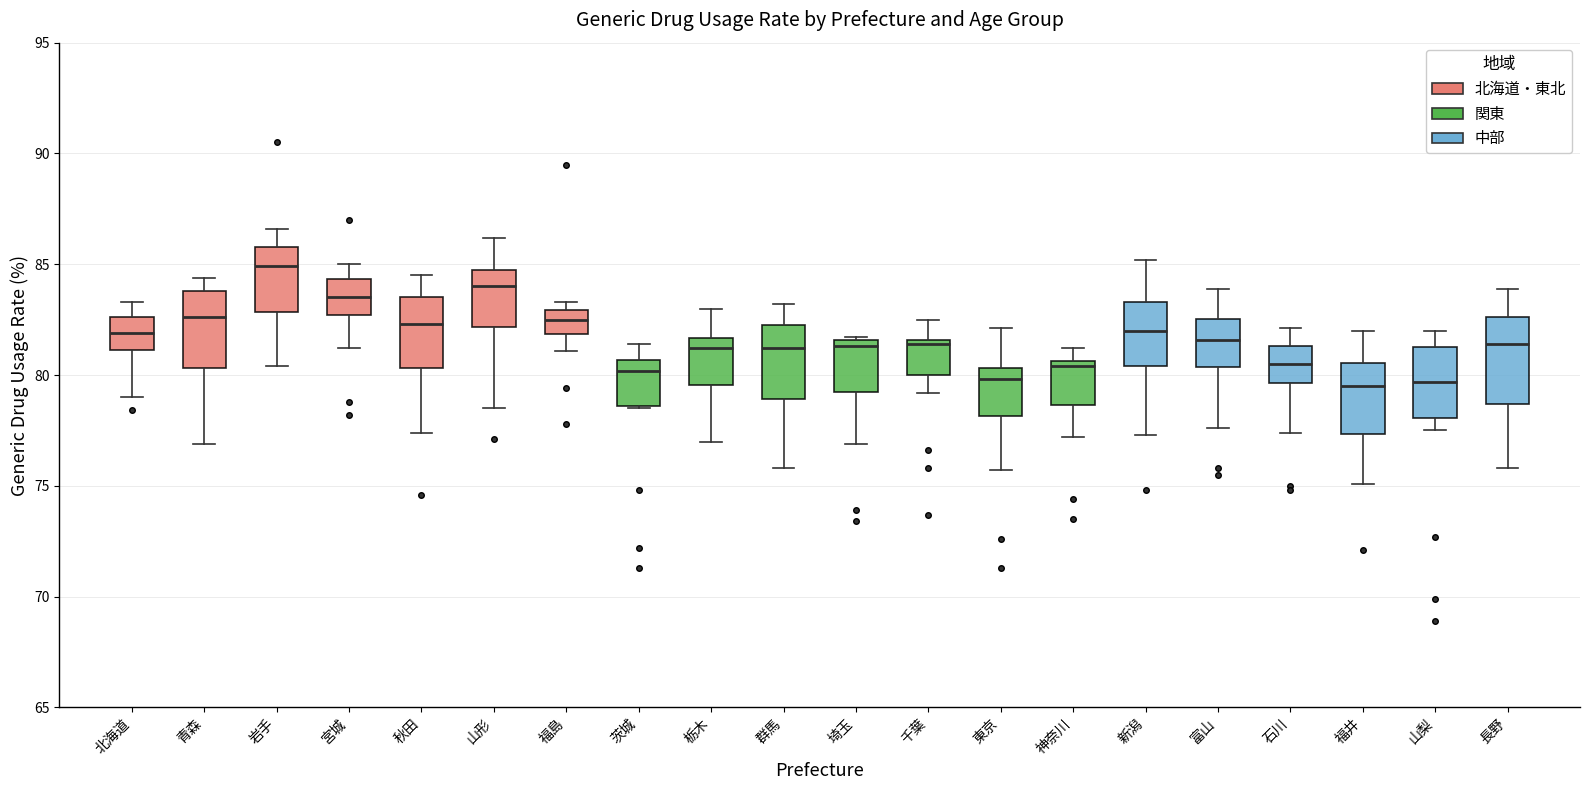

Reading left to right, read every box against the y-axis: the position of its median line, the range the box covers, and the ends of its whiskers. The values are not printed on the chart, so give them approximately, as read against the axis.

北海道: median 82.0, box 81.0 to 82.5, whiskers 79.0 to 83.5
青森: median 82.5, box 80.5 to 84.0, whiskers 77.0 to 84.5
岩手: median 85.0, box 83.0 to 86.0, whiskers 80.5 to 86.5
宮城: median 83.5, box 82.5 to 84.5, whiskers 81.0 to 85.0
秋田: median 82.5, box 80.5 to 83.5, whiskers 77.5 to 84.5
山形: median 84.0, box 82.0 to 85.0, whiskers 78.5 to 86.0
福島: median 82.5, box 82.0 to 83.0, whiskers 81.0 to 83.5
茨城: median 80.0, box 78.5 to 80.5, whiskers 78.5 to 81.5
栃木: median 81.0, box 79.5 to 81.5, whiskers 77.0 to 83.0
群馬: median 81.0, box 79.0 to 82.5, whiskers 76.0 to 83.0
埼玉: median 81.5 (just below the box's upper edge), box 79.5 to 81.5, whiskers 77.0 to 81.5
千葉: median 81.5 (just below the box's upper edge), box 80.0 to 81.5, whiskers 79.0 to 82.5
東京: median 80.0, box 78.0 to 80.5, whiskers 75.5 to 82.0
神奈川: median 80.5 (just below the box's upper edge), box 78.5 to 80.5, whiskers 77.0 to 81.0
新潟: median 82.0, box 80.5 to 83.5, whiskers 77.5 to 85.0
富山: median 81.5, box 80.5 to 82.5, whiskers 77.5 to 84.0
石川: median 80.5, box 79.5 to 81.5, whiskers 77.5 to 82.0
福井: median 79.5, box 77.5 to 80.5, whiskers 75.0 to 82.0
山梨: median 79.5, box 78.0 to 81.5, whiskers 77.5 to 82.0
長野: median 81.5, box 78.5 to 82.5, whiskers 76.0 to 84.0